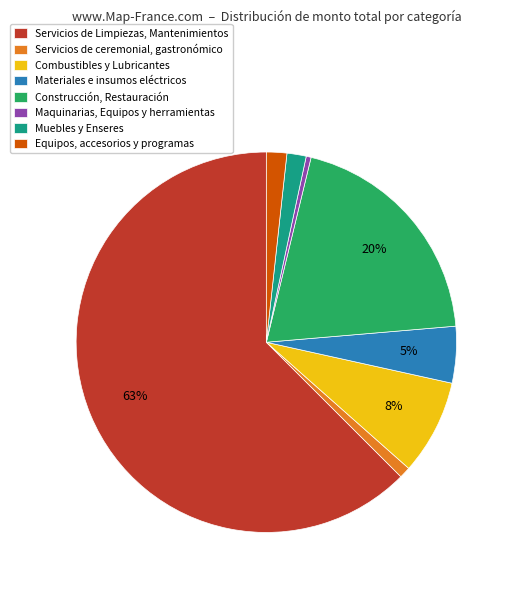

Is the sum of Materiales e insumos eléctricos and Equipos, accesorios y programas greater than half?

No